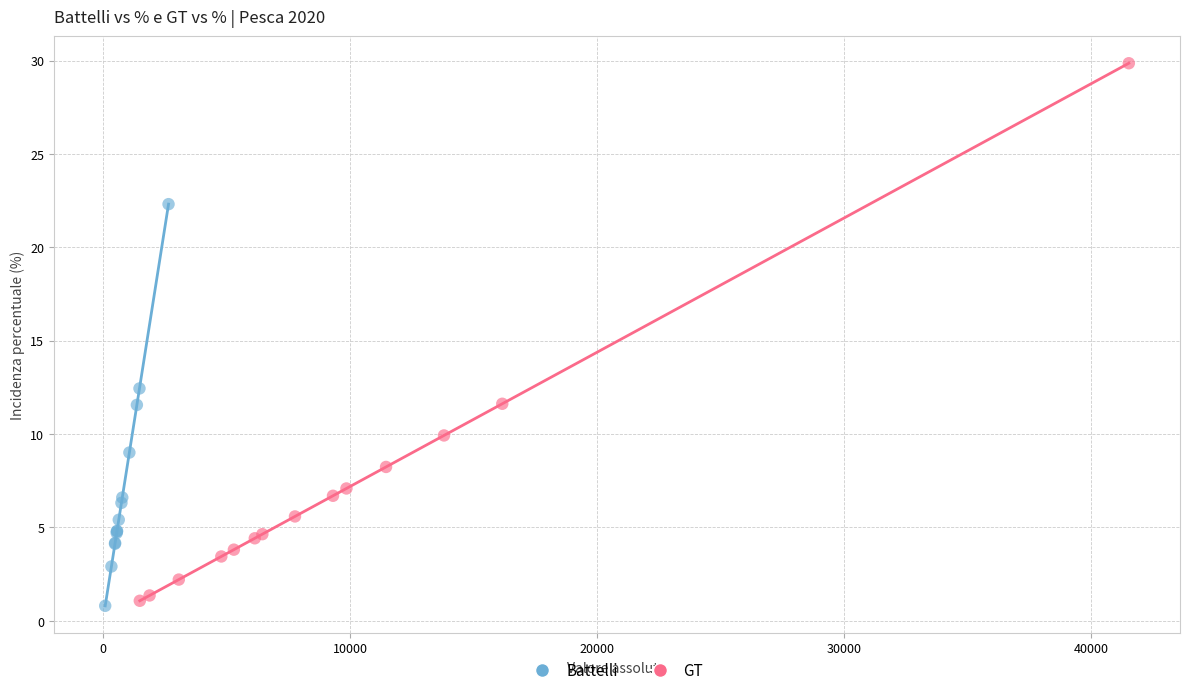

What are all the series names shown in the legend?

Battelli, GT